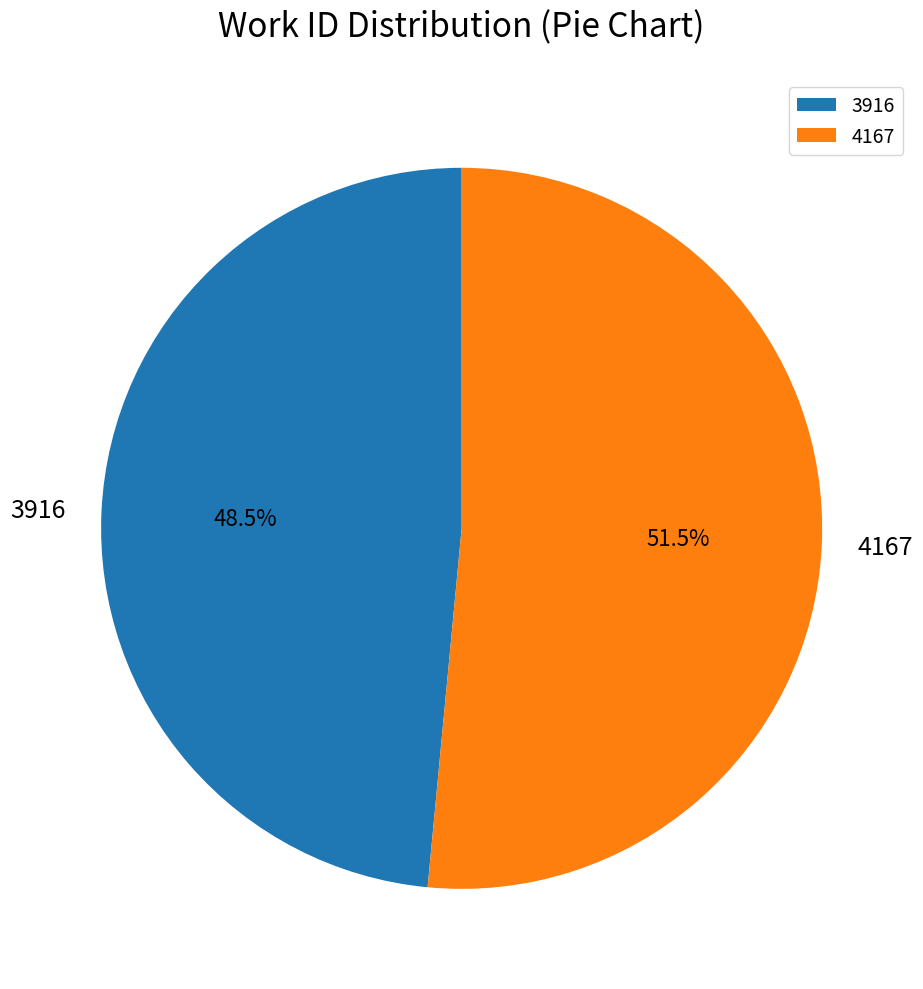

Which slice is the largest?

4167